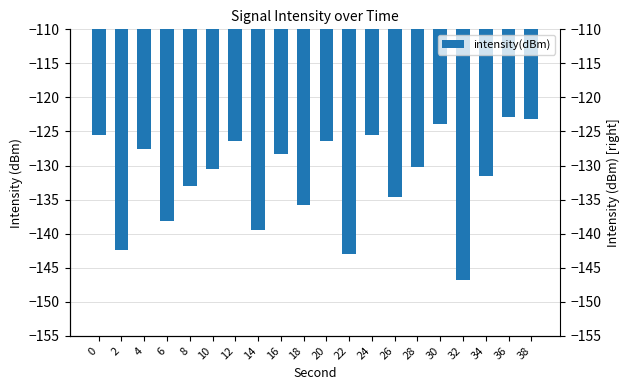

Reading left to right, transcribe all the data shown in this chart.

-125.5	-142.4	-127.6	-138.1	-133.0	-130.5	-126.4	-139.4	-128.4	-135.8	-126.3	-143.0	-125.5	-134.6	-130.3	-124.0	-146.8	-131.5	-122.8	-123.2